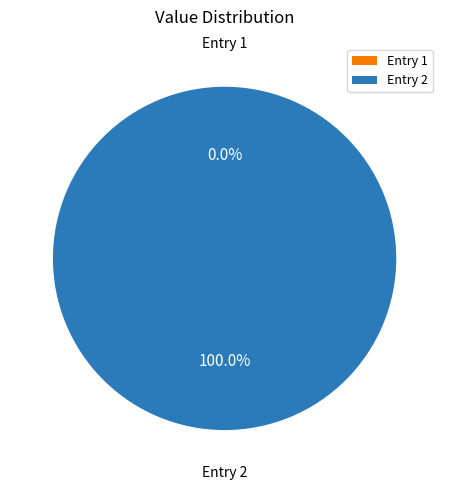

True or false: 2022-11-30T10:14:30.239Z accounts for 88% of the total.

False